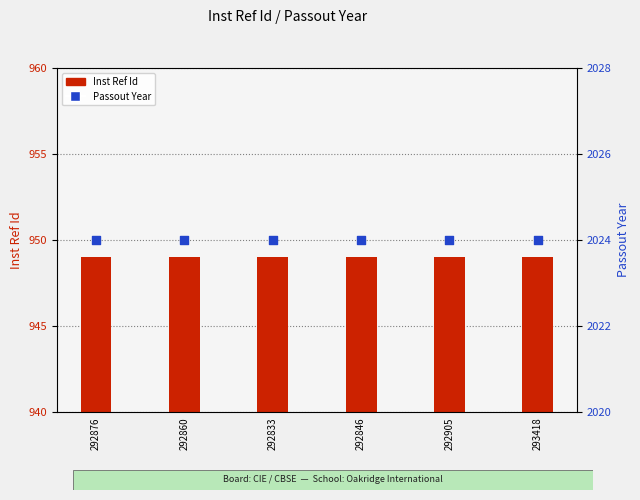

Which series contains the highest Y value?

Passout Year